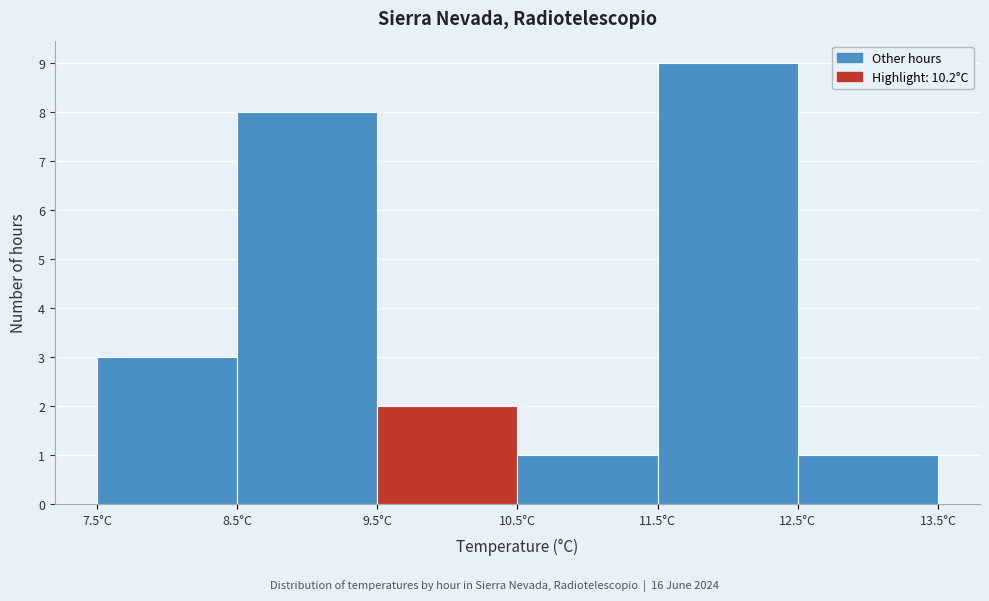

How tall is the bar that spans 8.5 to 9.5 on the x-axis? The values are not printed on the chart, so give them approximately, as read against the axis.

8